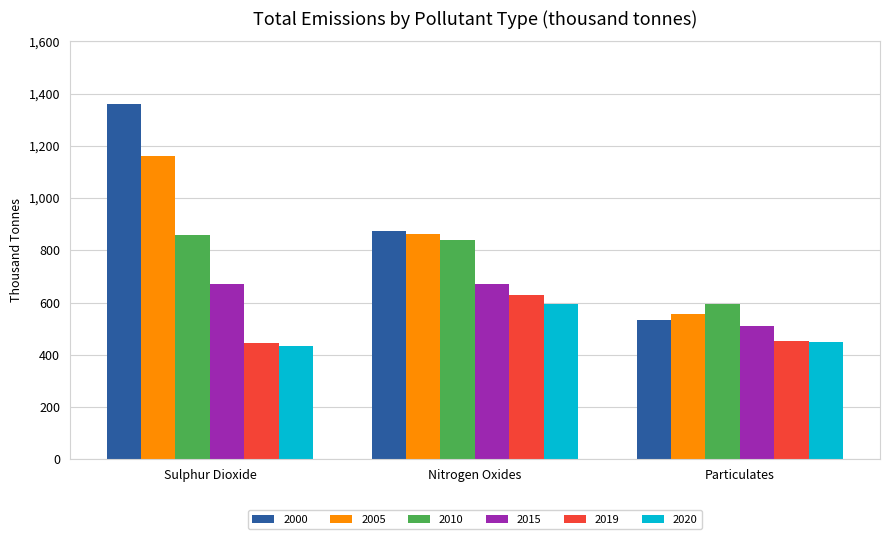

What is the greatest value displayed?

1360.1